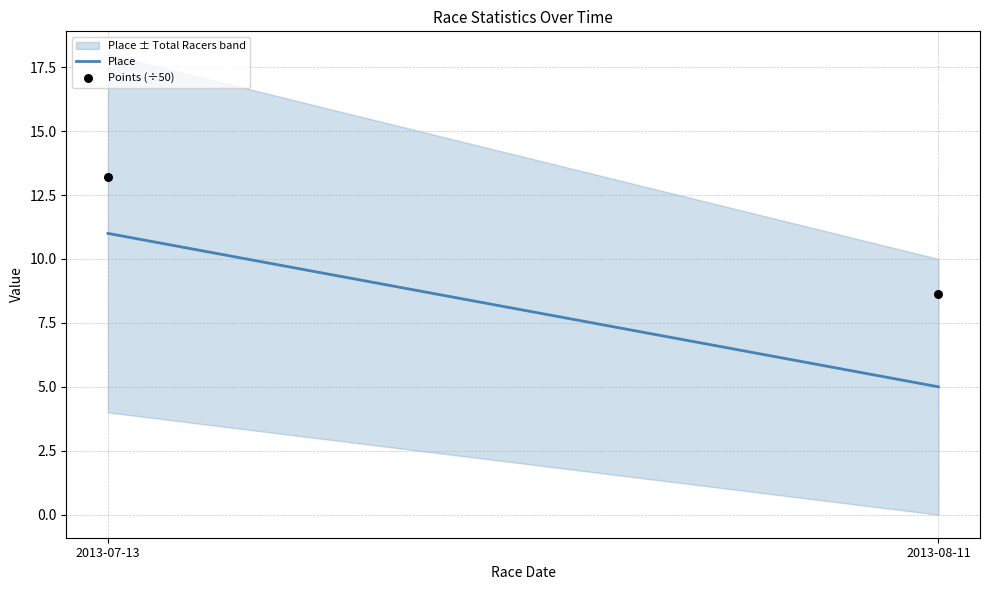

What Y value in the scatter plot is closest to 10?

8.6